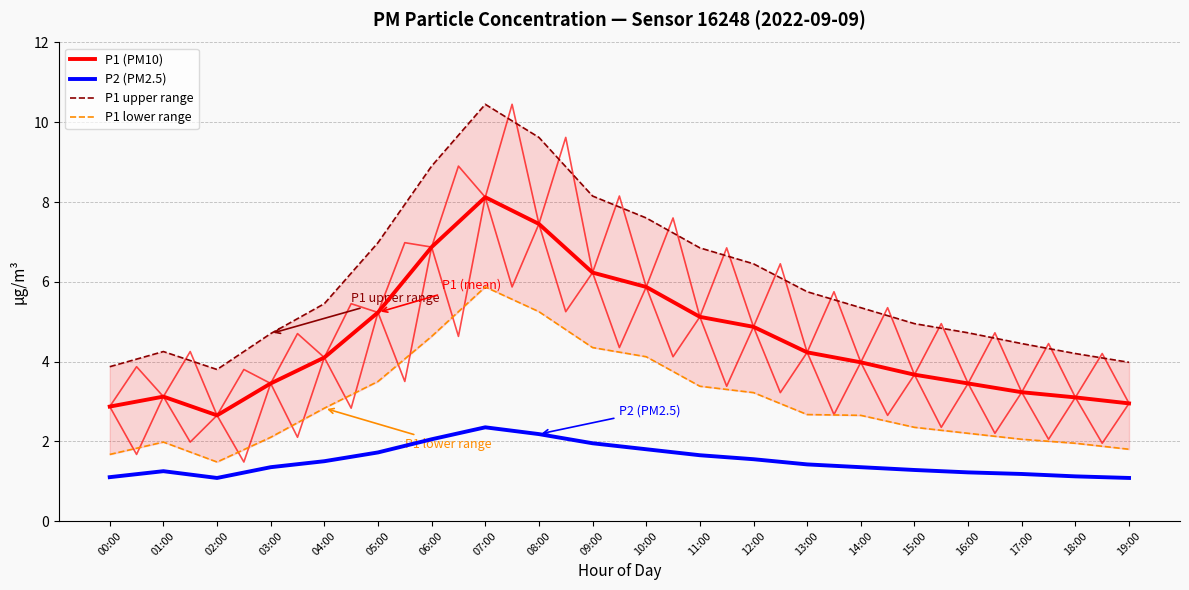

What is the label of the 9th point from the left?

08:00